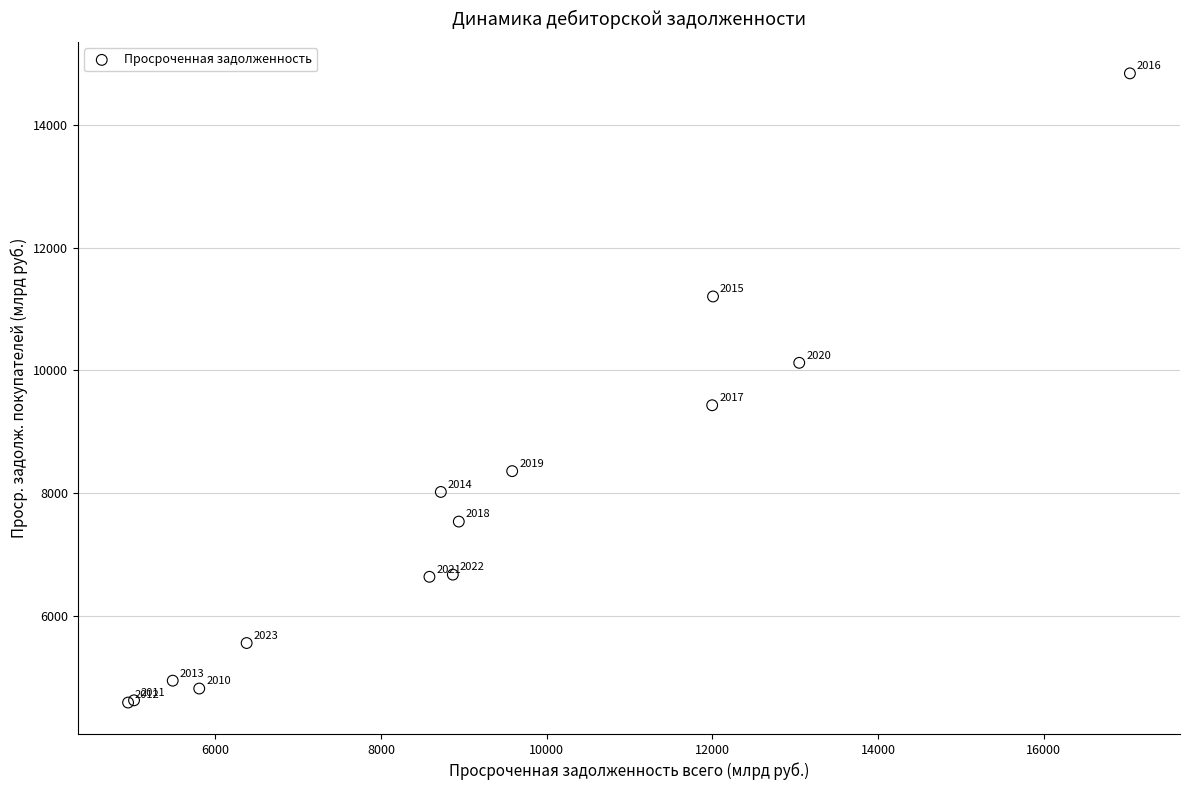

What Y value in the scatter plot is closest to 9713?

9431.3